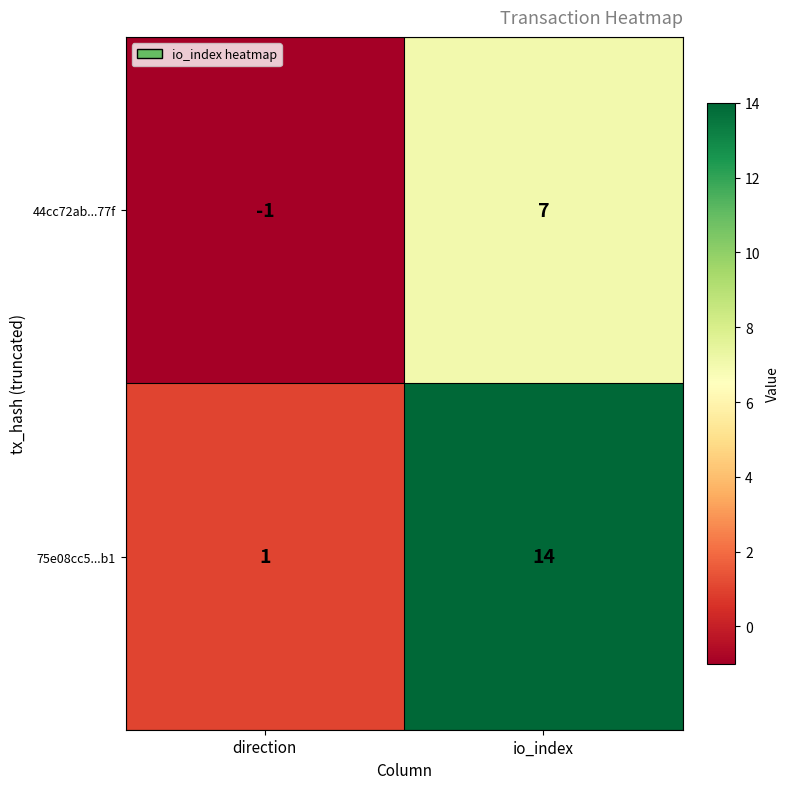

Which series has the largest range (max minus min)?

75e08cc5...b1